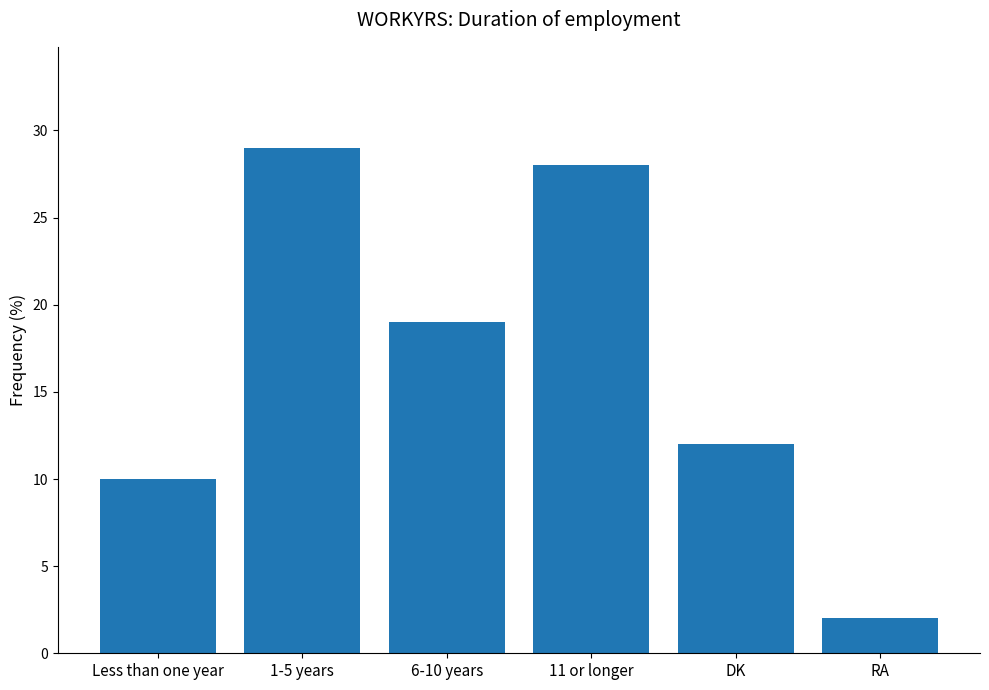

Which label corresponds to the largest value in the chart?

1-5 years